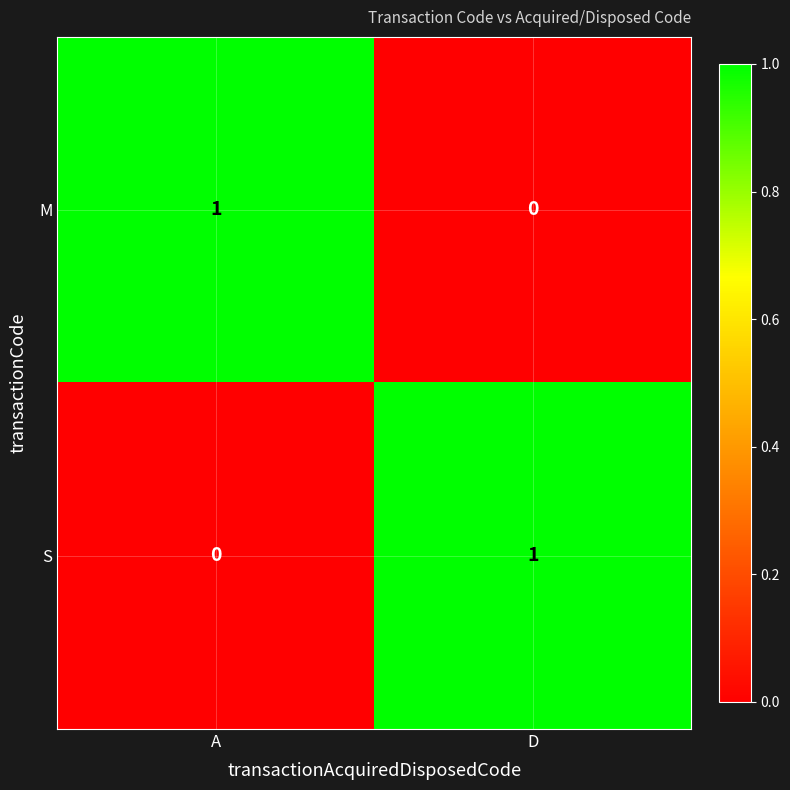

The value of S at D is 0. True or false?

False